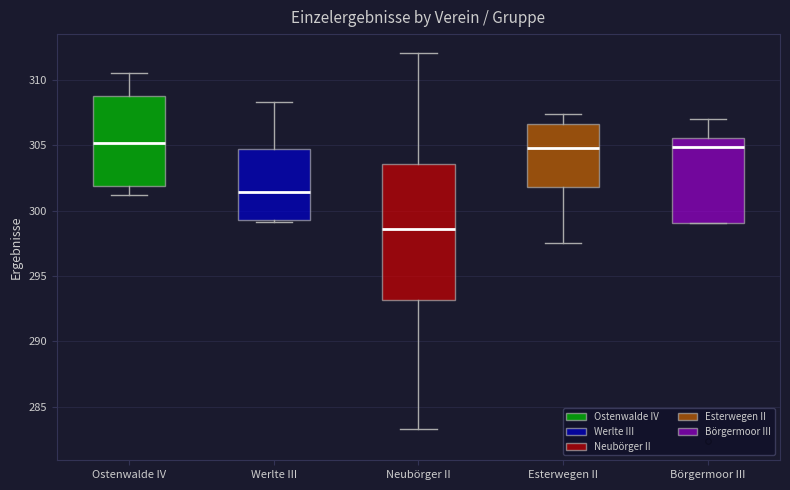

Reading left to right, read every box against the y-axis: the position of its median line, the range the box covers, and the ends of its whiskers. The values are not printed on the chart, so give them approximately, as read against the axis.

Ostenwalde IV: median 305.0, box 302.0 to 309.0, whiskers 301.0 to 310.5
Werlte III: median 301.5, box 299.5 to 304.5, whiskers 299.0 to 308.5
Neubörger II: median 298.5, box 293.0 to 303.5, whiskers 283.5 to 312.0
Esterwegen II: median 305.0, box 302.0 to 306.5, whiskers 297.5 to 307.5
Börgermoor III: median 305.0, box 299.0 to 305.5, whiskers 299.0 to 307.0